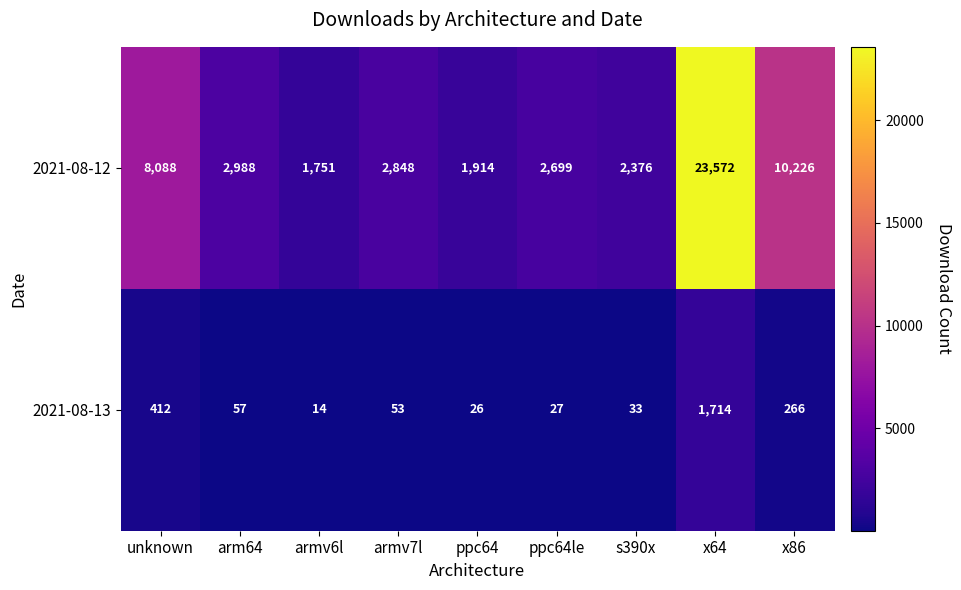

Which category has the lowest value across all series?

armv6l